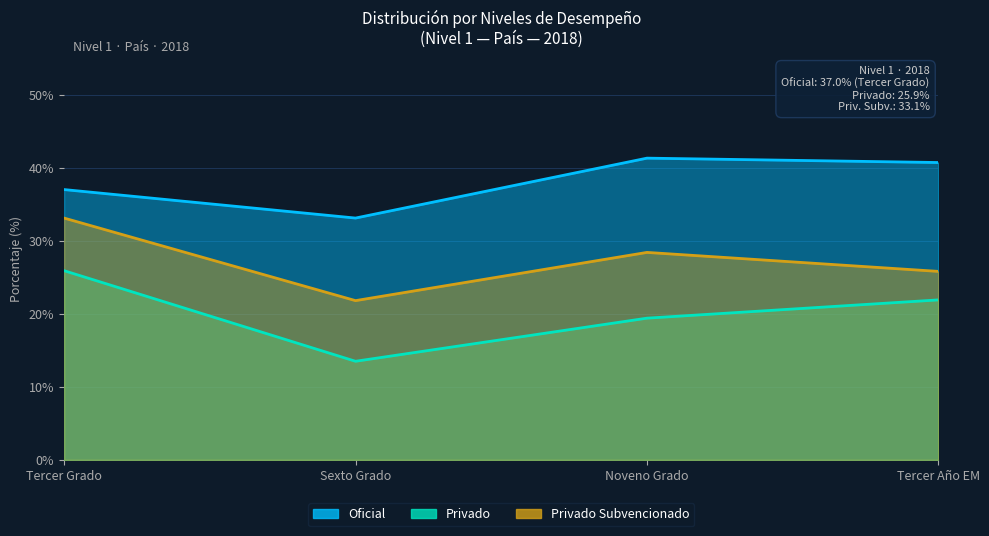

True or false: Oficial and Privado cross at least once.

False